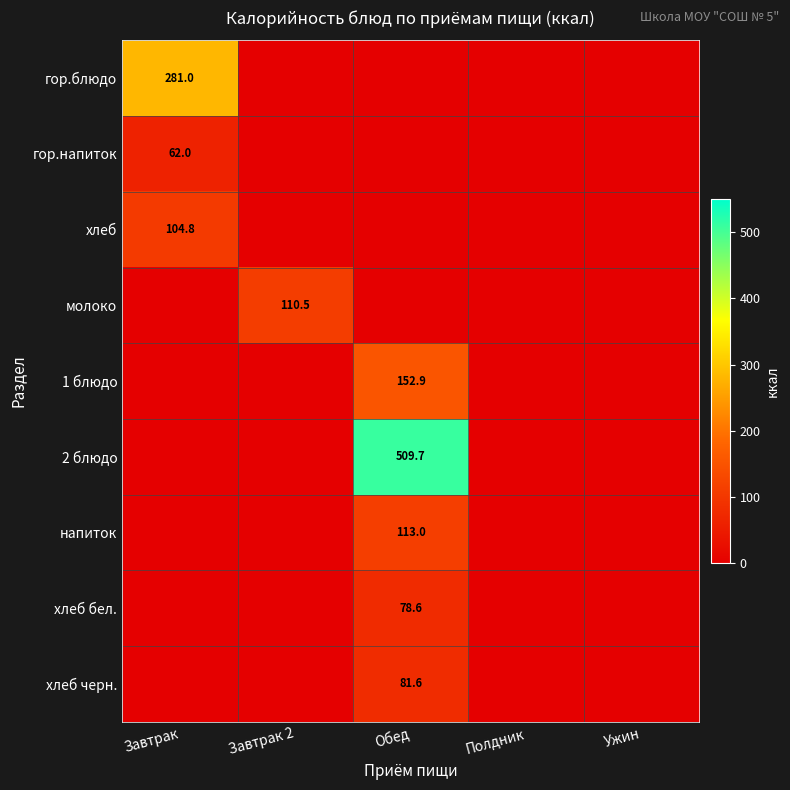

The хлеб бел. series shows 22.9 at Обед. True or false?

False